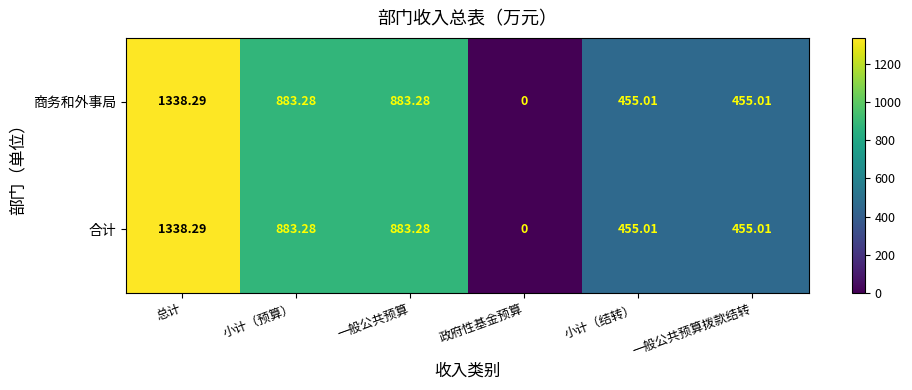

At which category is the sum across all series the highest?

总计